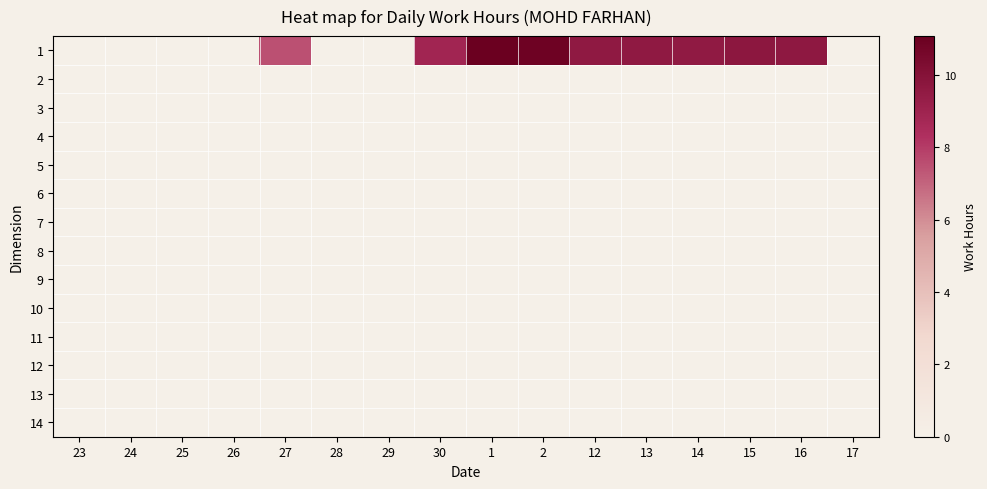

Which series has the largest total across all categories?

1